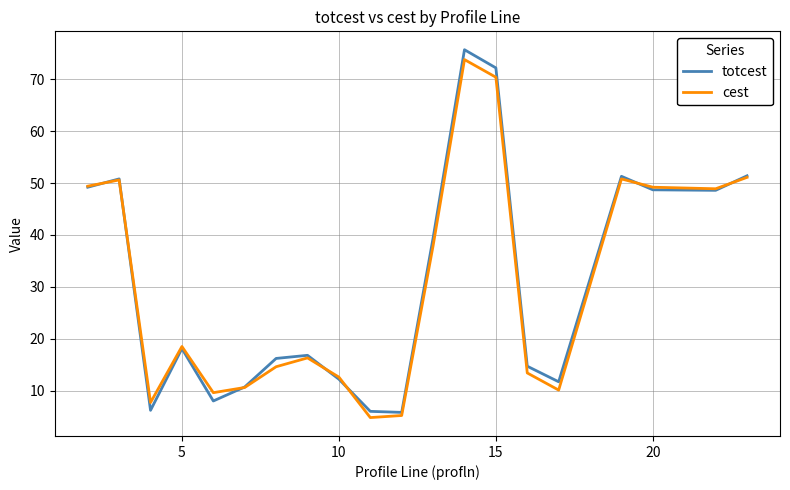

Which series has the widest spread of values?

totcest